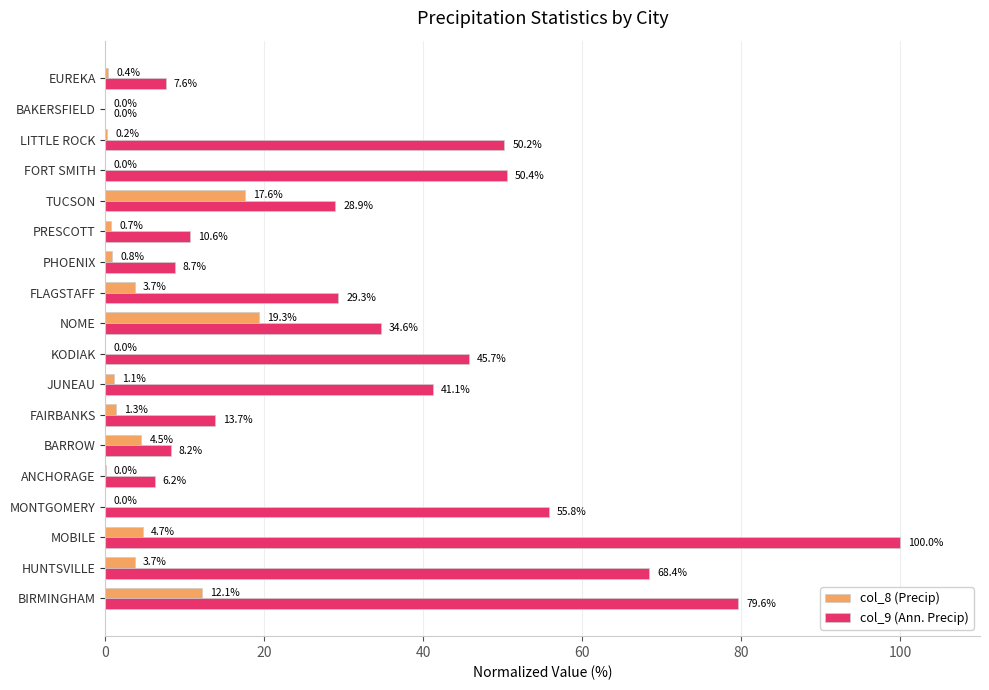

At which category does the chart reach its peak across all series?

MOBILE